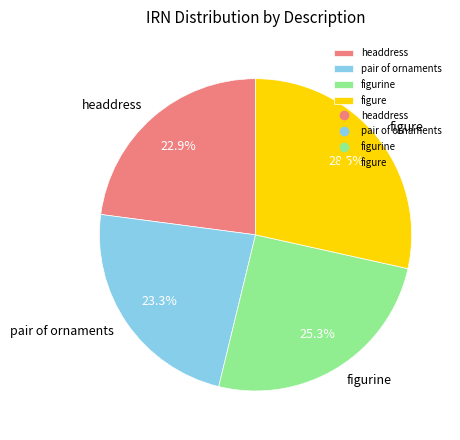

Which slice is the largest?

figure